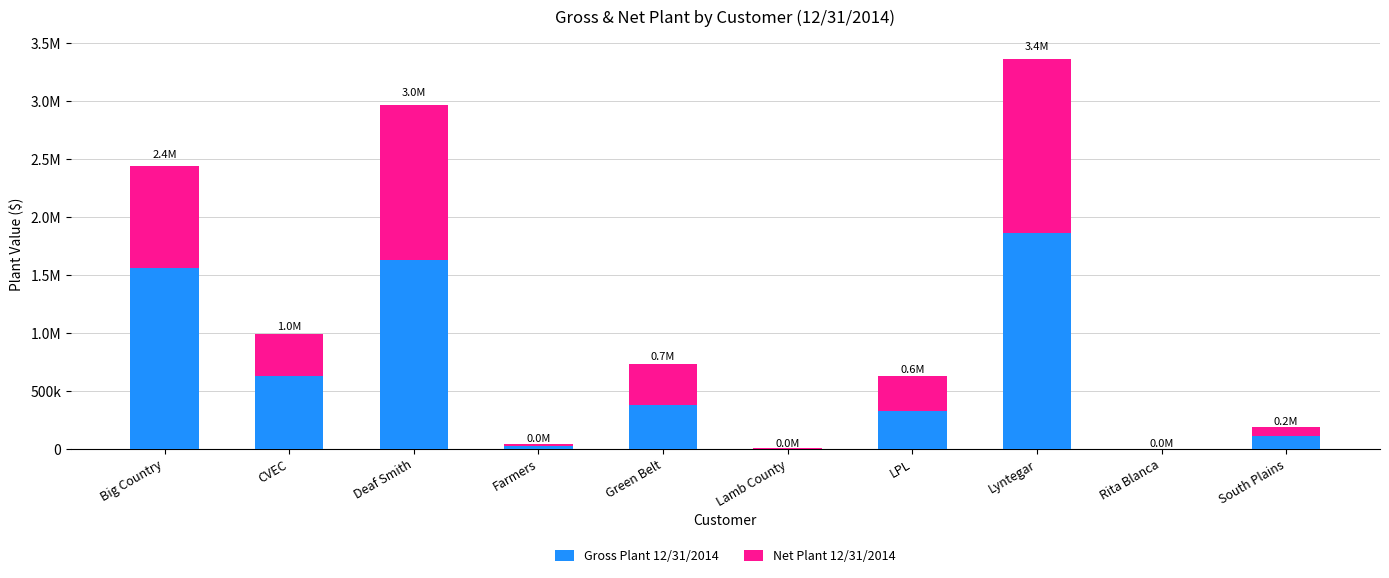

What are all the series names shown in the legend?

Gross Plant 12/31/2014, Net Plant 12/31/2014